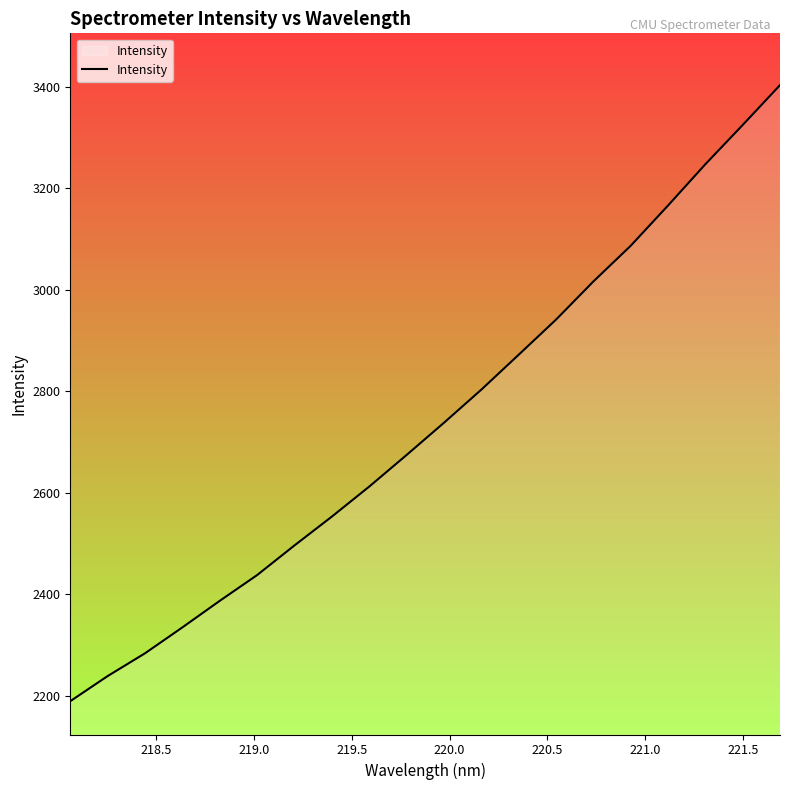

What is the average value?

2740.1